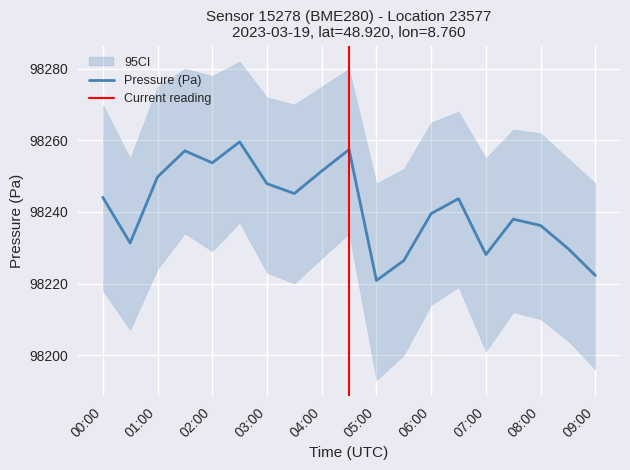

What is the greatest value displayed?

98259.6